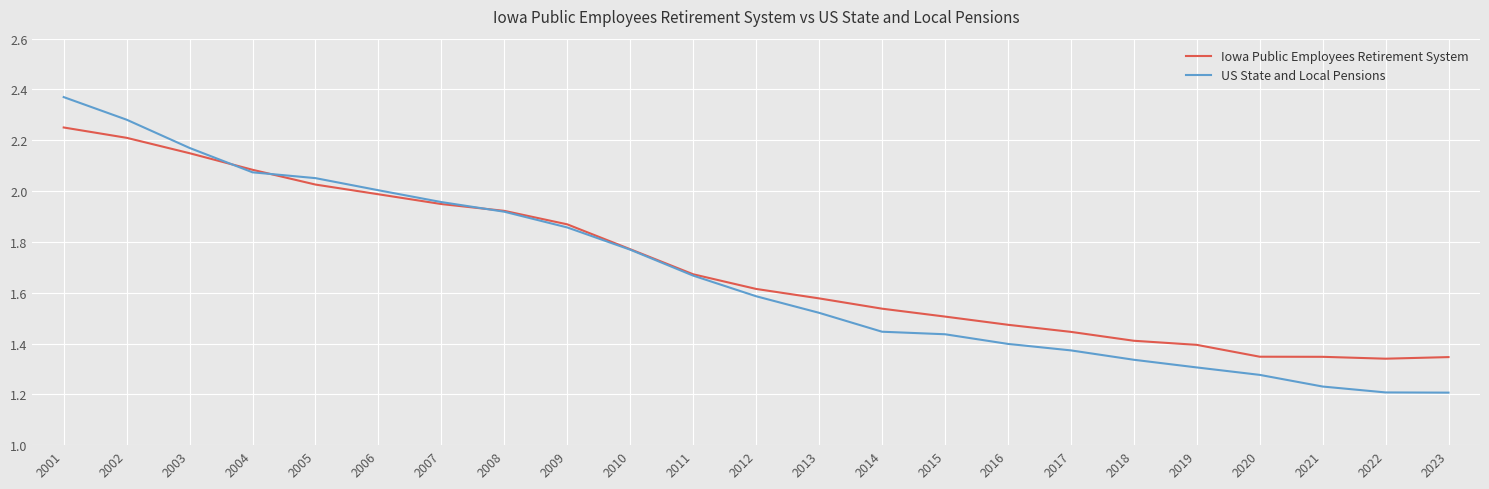

Which series has the widest spread of values?

US State and Local Pensions